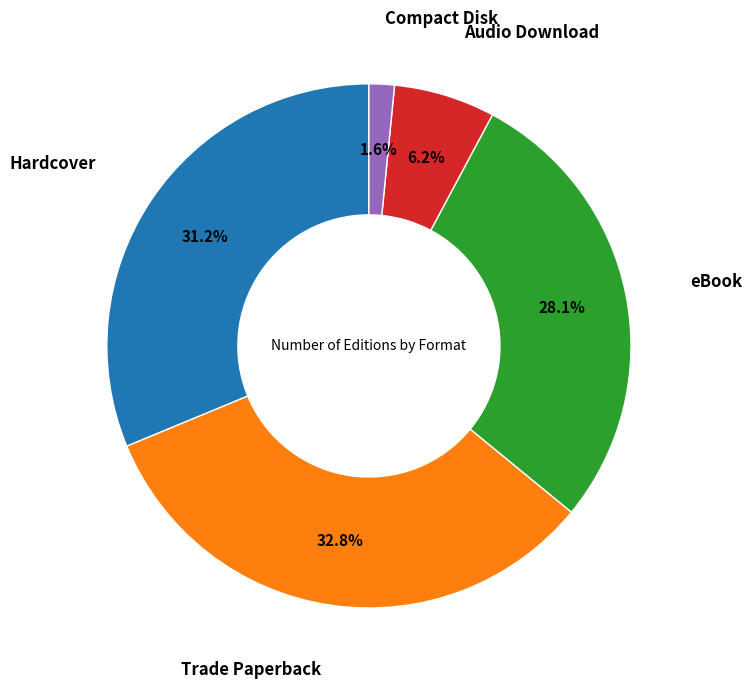

To the nearest percent, what is the difference between the Audio Download and Trade Paperback slice percentages?

27%